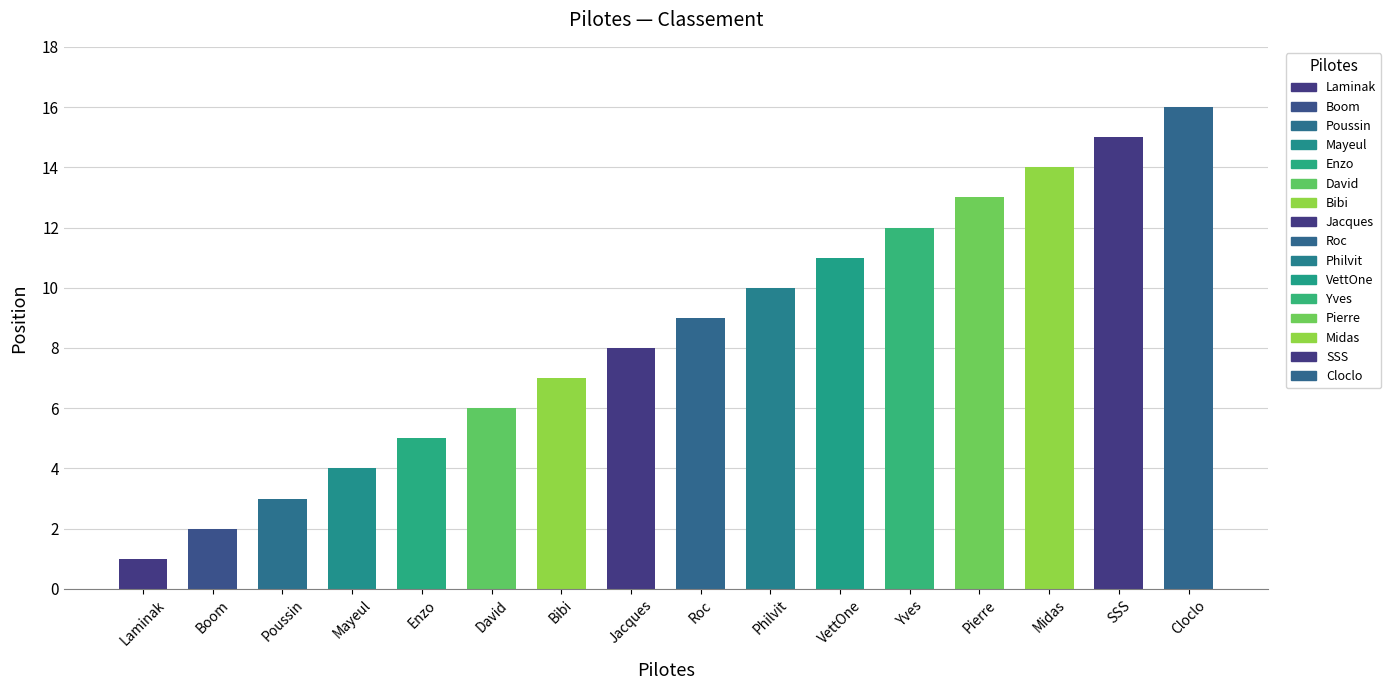

At which category does the chart reach its minimum across all series?

Laminak